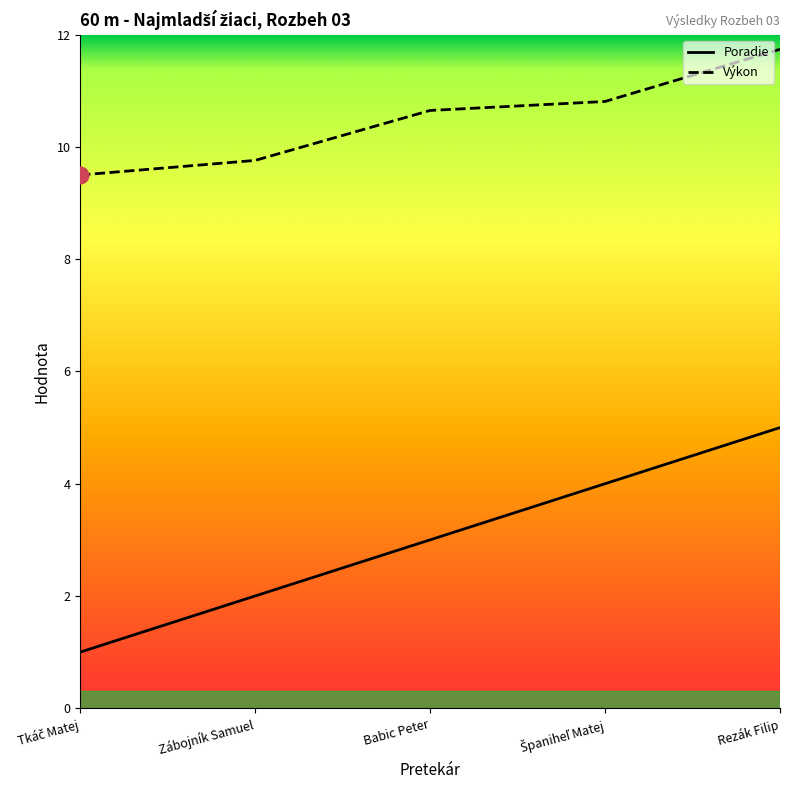

How many data points does each series have?

5